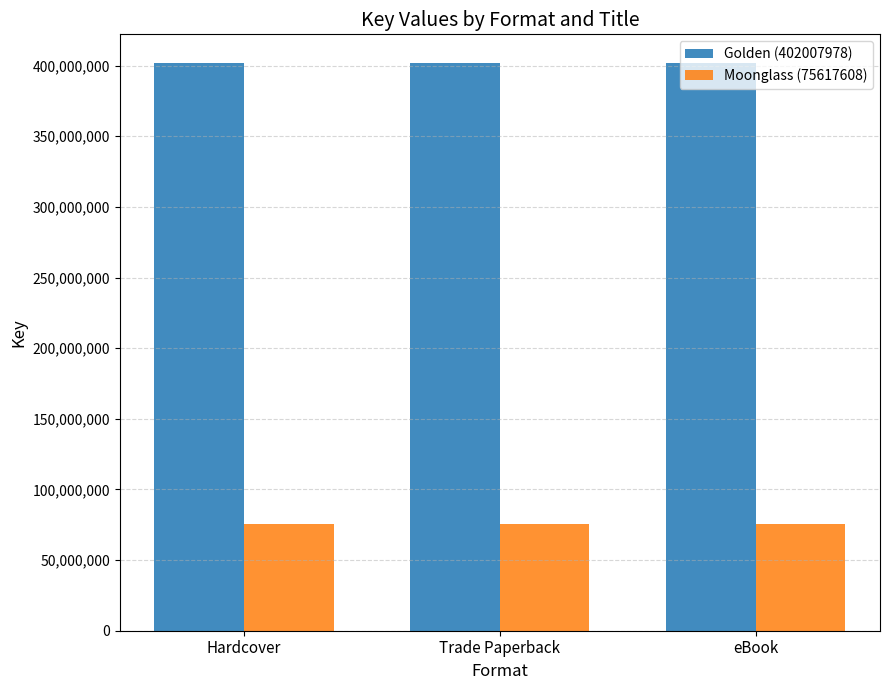

Is the value of Golden (402007978) at Hardcover greater than the value of Moonglass (75617608) at eBook?

Yes